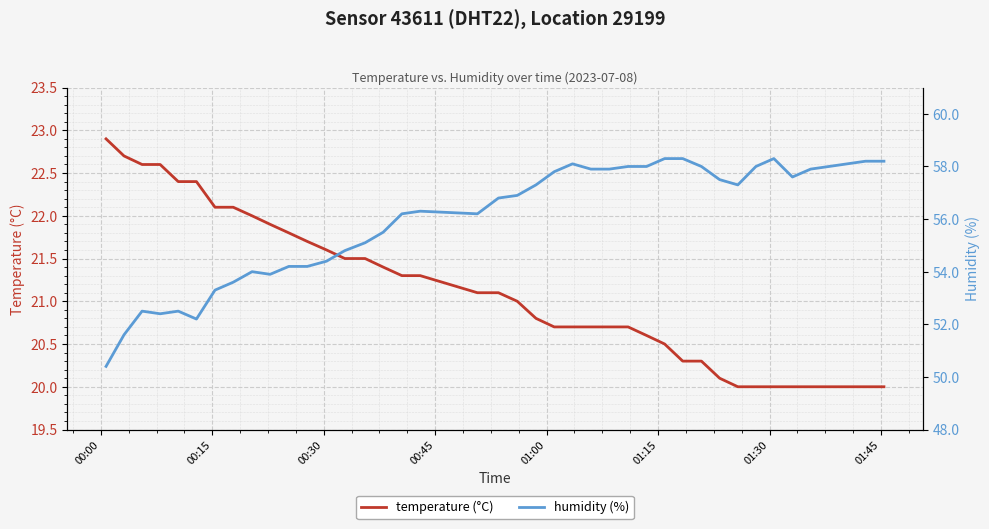

List the series in order of their overall mean, highest first.

humidity (%), temperature (°C)